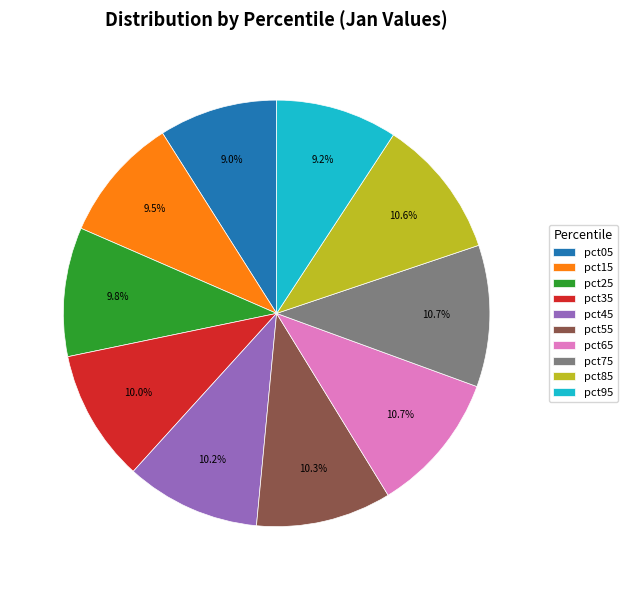

How much of the chart is everything except pct15?

90.5%